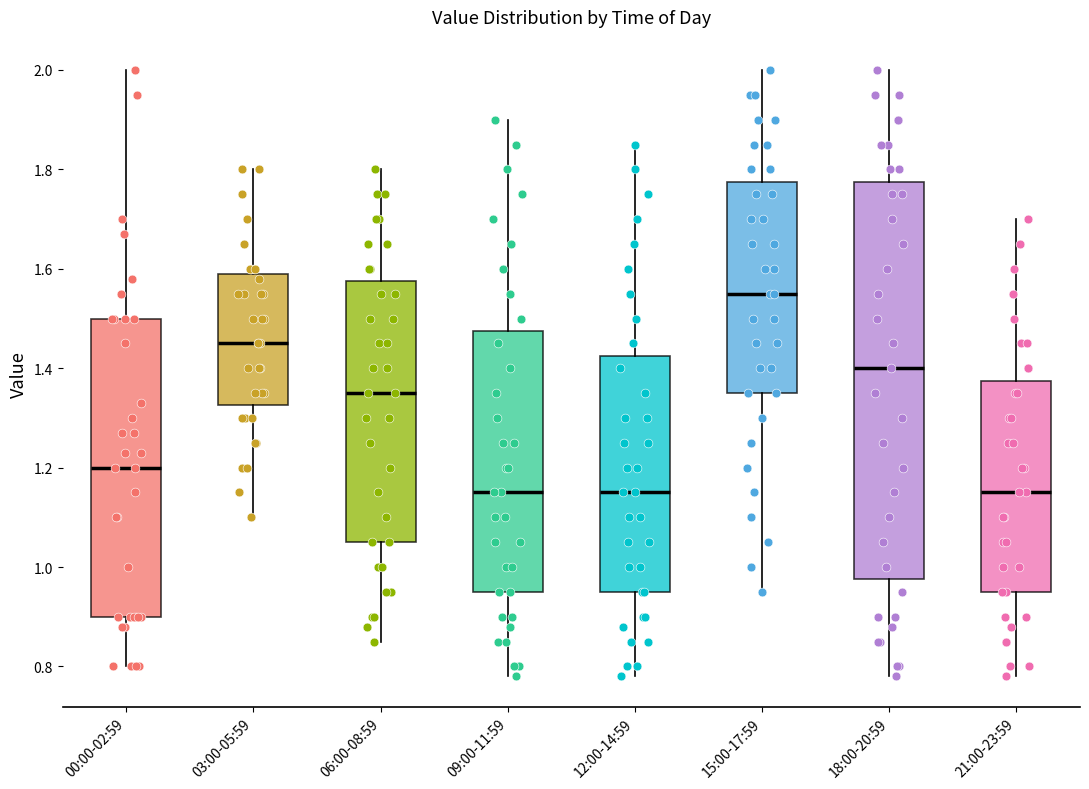

Which box is the tallest, from its lower edge to its upper edge?

18:00-20:59